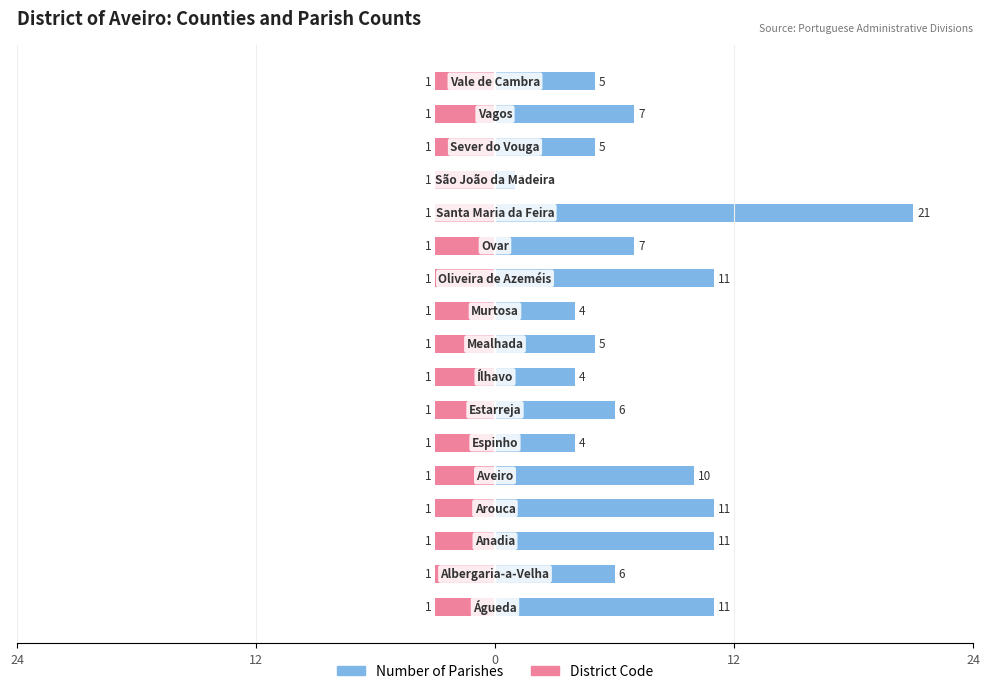

Reading right to left, extract all data points from this chart.

Number of Parishes: 5.0	7.0	5.0	1.0	21.0	7.0	11.0	4.0	5.0	4.0	6.0	4.0	10.0	11.0	11.0	6.0	11.0
District Code (scaled): 0.6	0.6	0.6	0.6	0.6	0.6	0.6	0.6	0.6	0.6	0.6	0.6	0.6	0.6	0.6	0.6	0.6